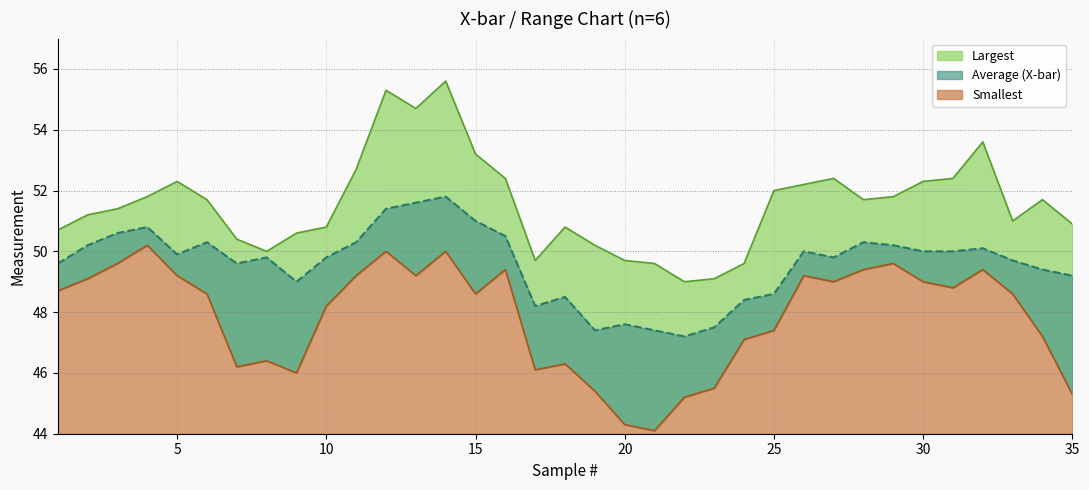

In Smallest, how many points are higher than both neighbors (excluding endpoints)?

9